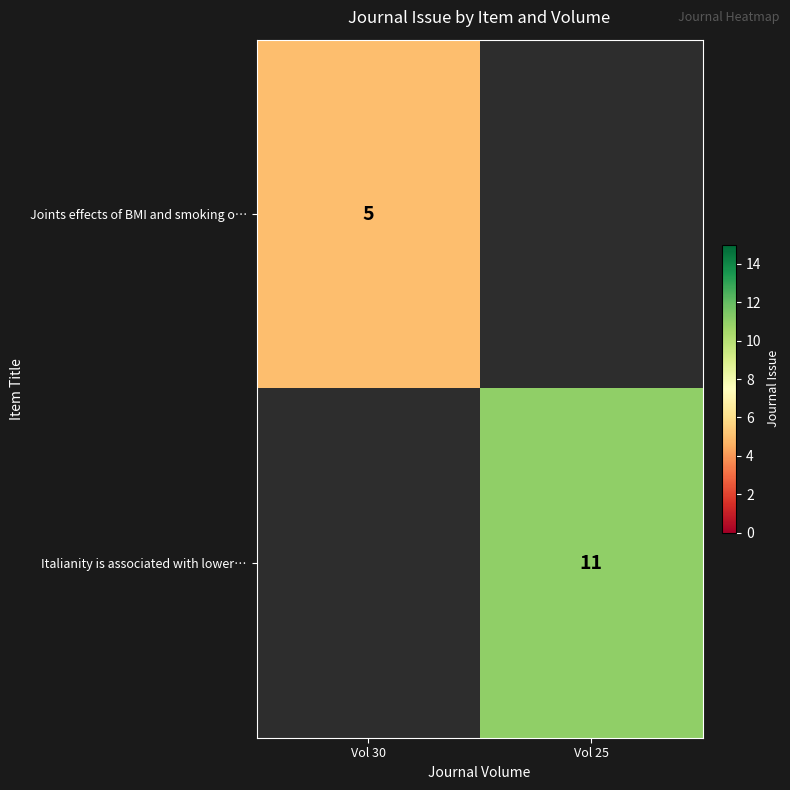

Is it true that Joints effects of BMI and smoking o… equals 5 at Vol 30?

True